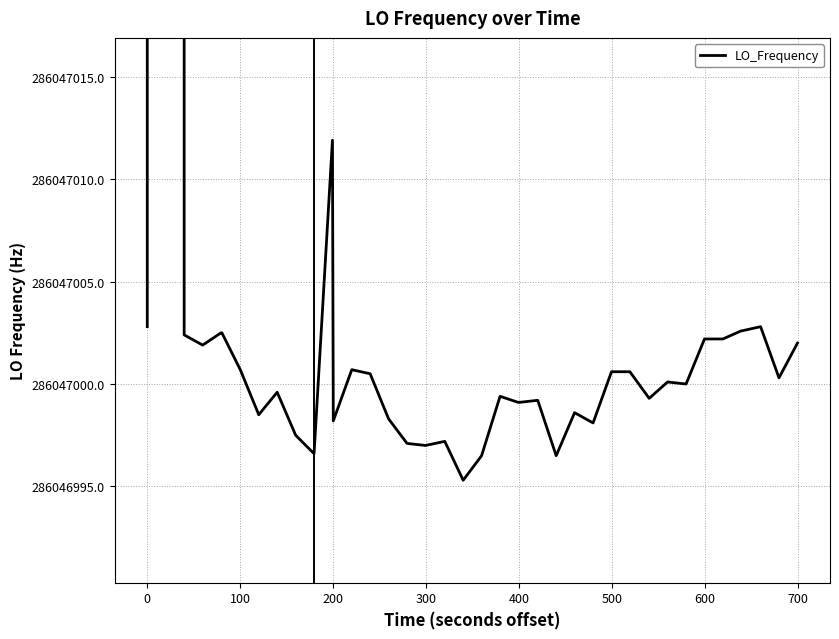

What is the smallest value displayed?

286046995.3